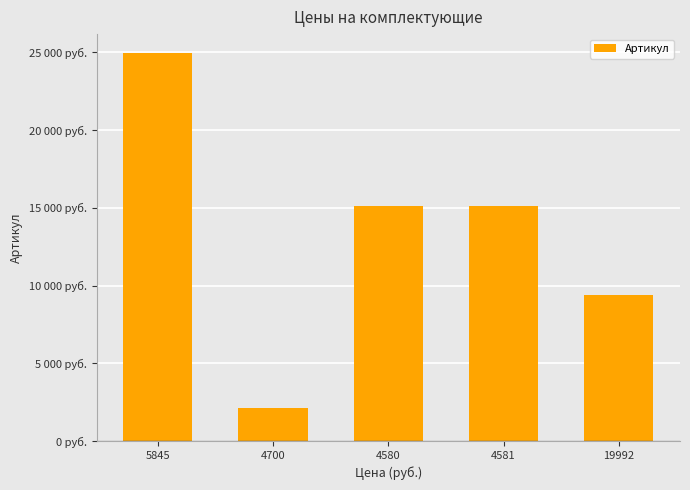

Does the chart contain any negative values?

No